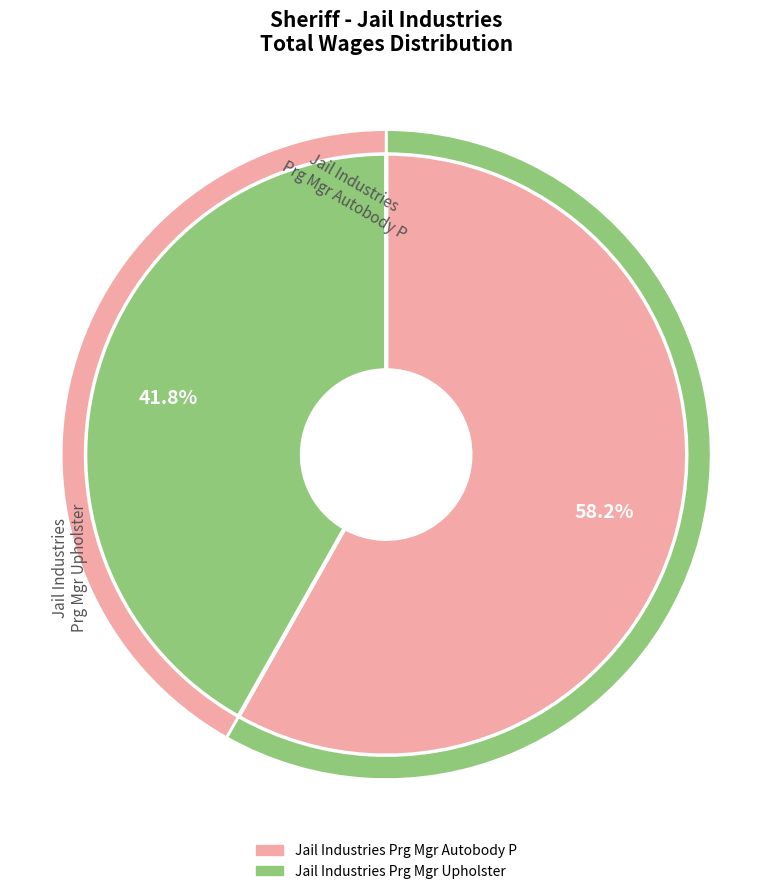

Which category has the smallest portion of the pie?

Jail Industries Prg Mgr Upholster